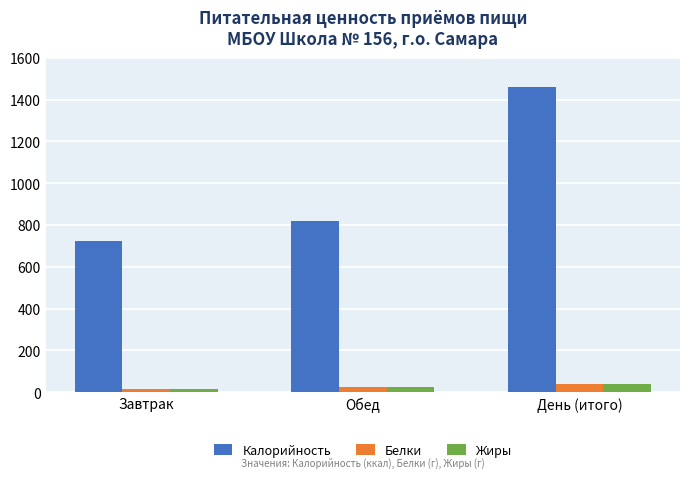

Does the chart contain any negative values?

No